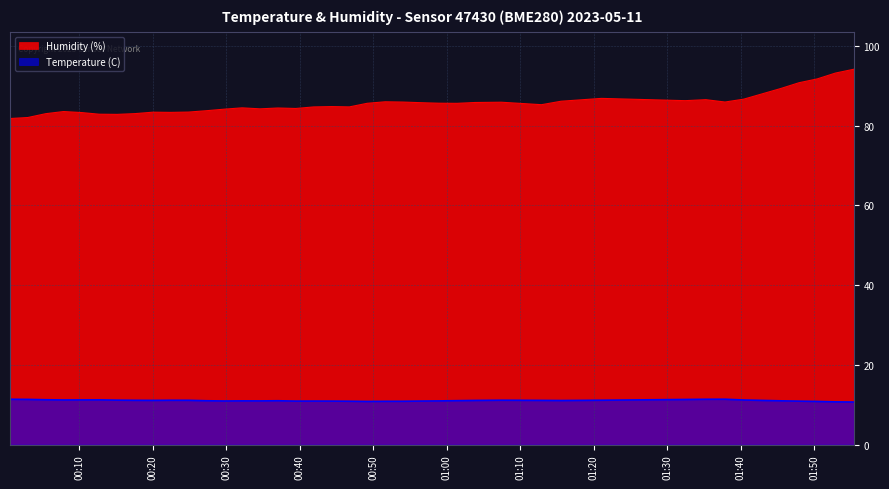

How many data points in Humidity (%) are less than 85?

20